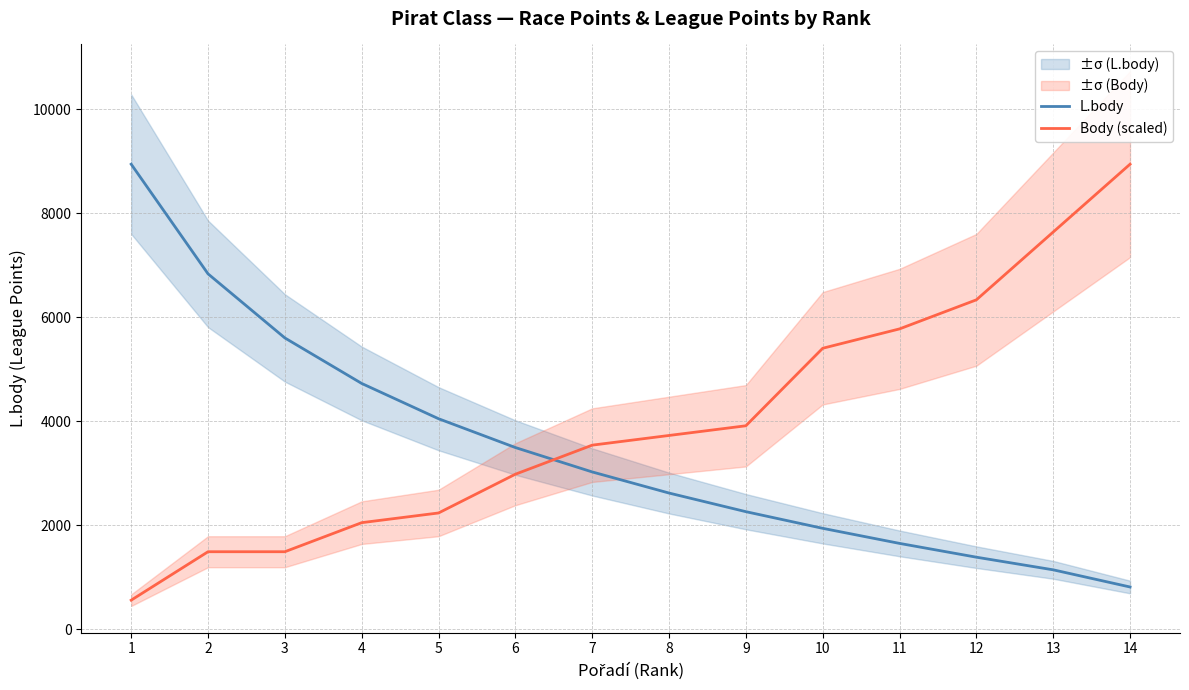

What is the greatest value displayed?

8940.0